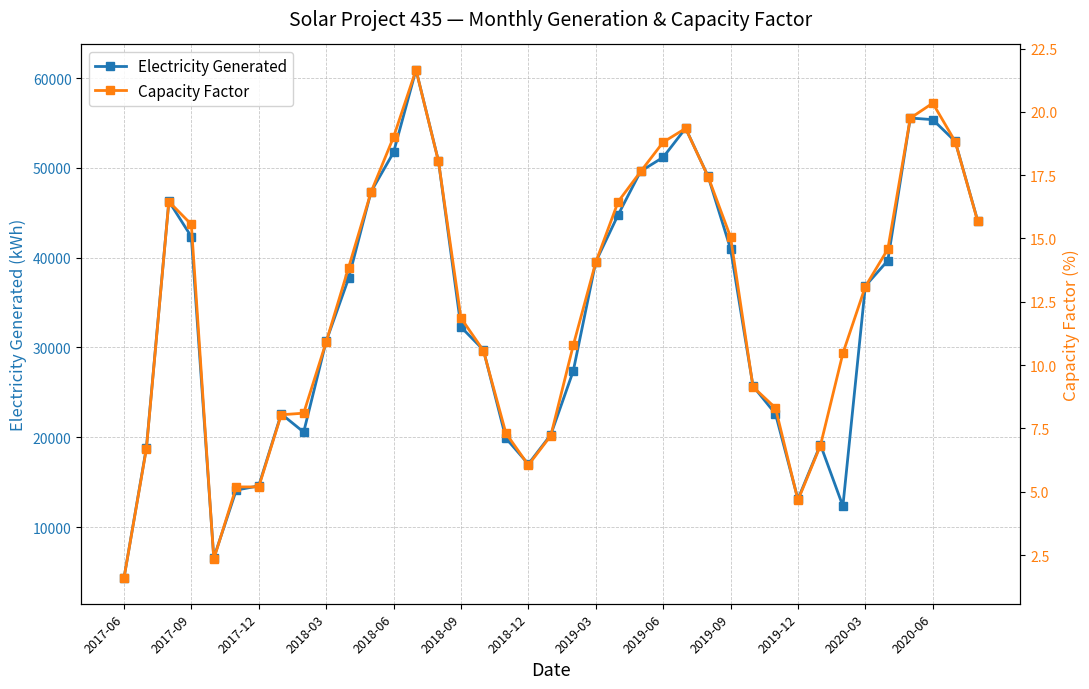

Between 25 and 34, which is larger?

25